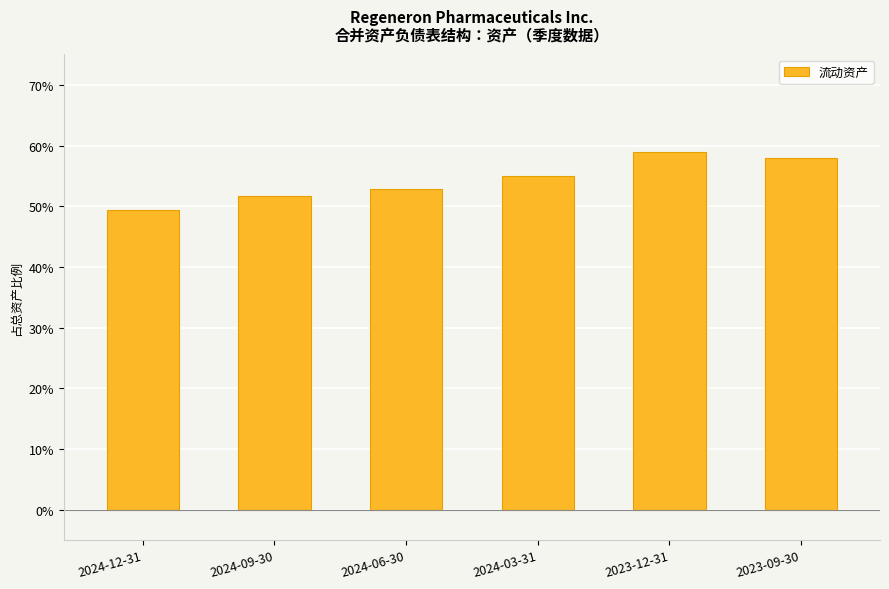

What is the average value?

0.5